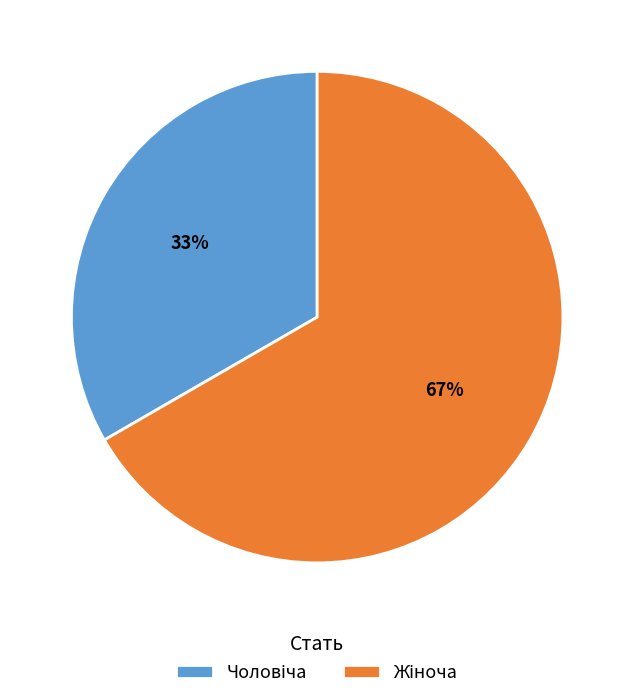

To the nearest percent, what is the average slice percentage?

50%